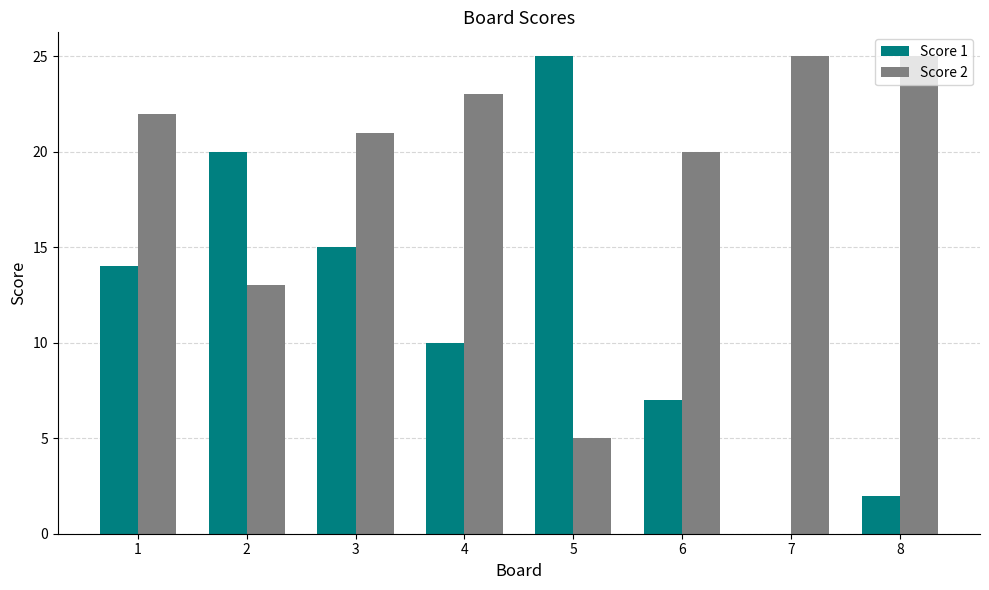

What are all the series names shown in the legend?

Score 1, Score 2